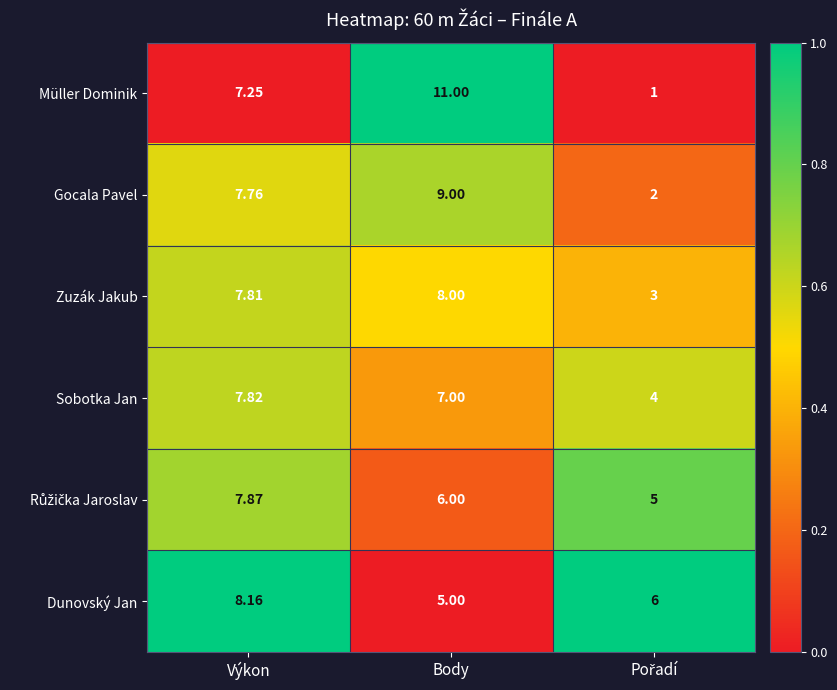

Which category has the highest value in the Dunovský Jan series?

Výkon